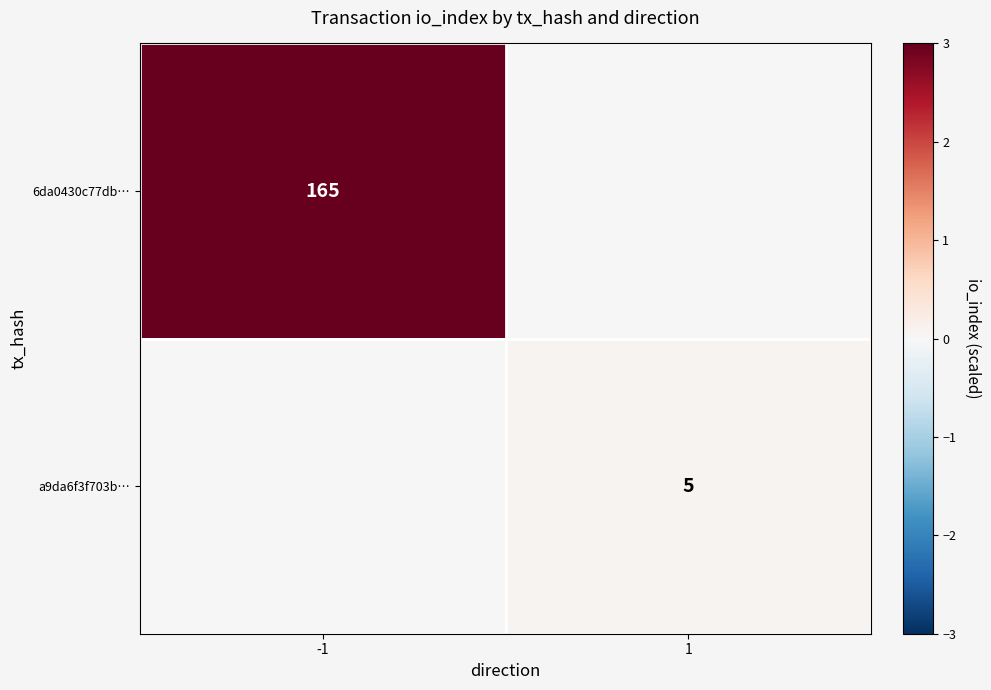

Is it true that 6da0430c77db… equals 279 at -1?

False